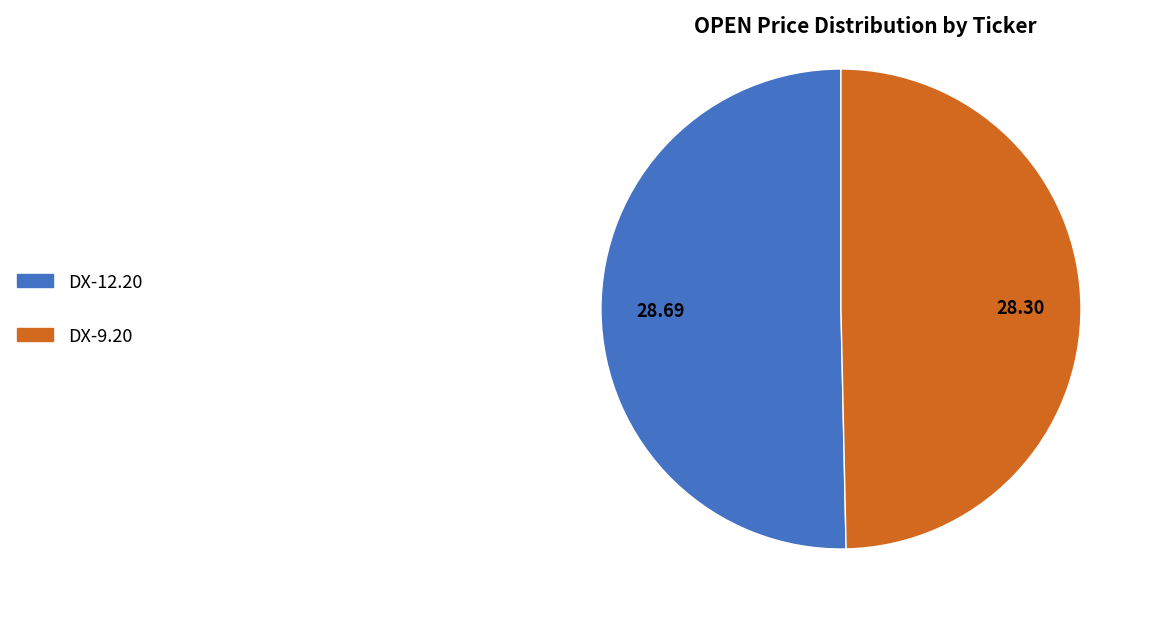

Between DX-12.20 and DX-9.20, which is larger?

DX-12.20